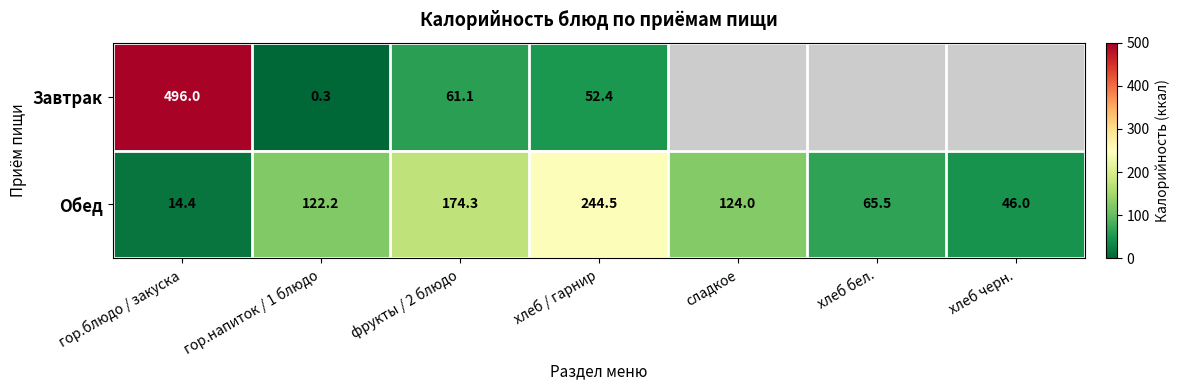

Rank the series at гор.блюдо / закуска from highest to lowest value.

Завтрак, Обед